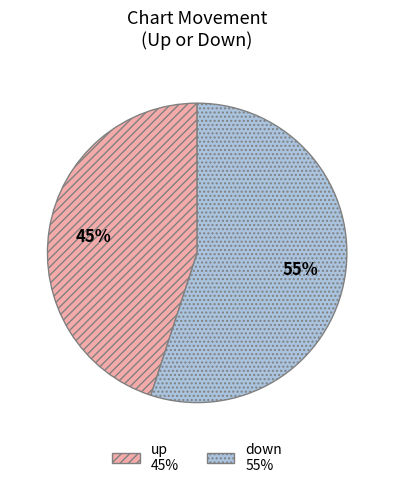

To the nearest percent, what is the difference between the down and up slice percentages?

10%